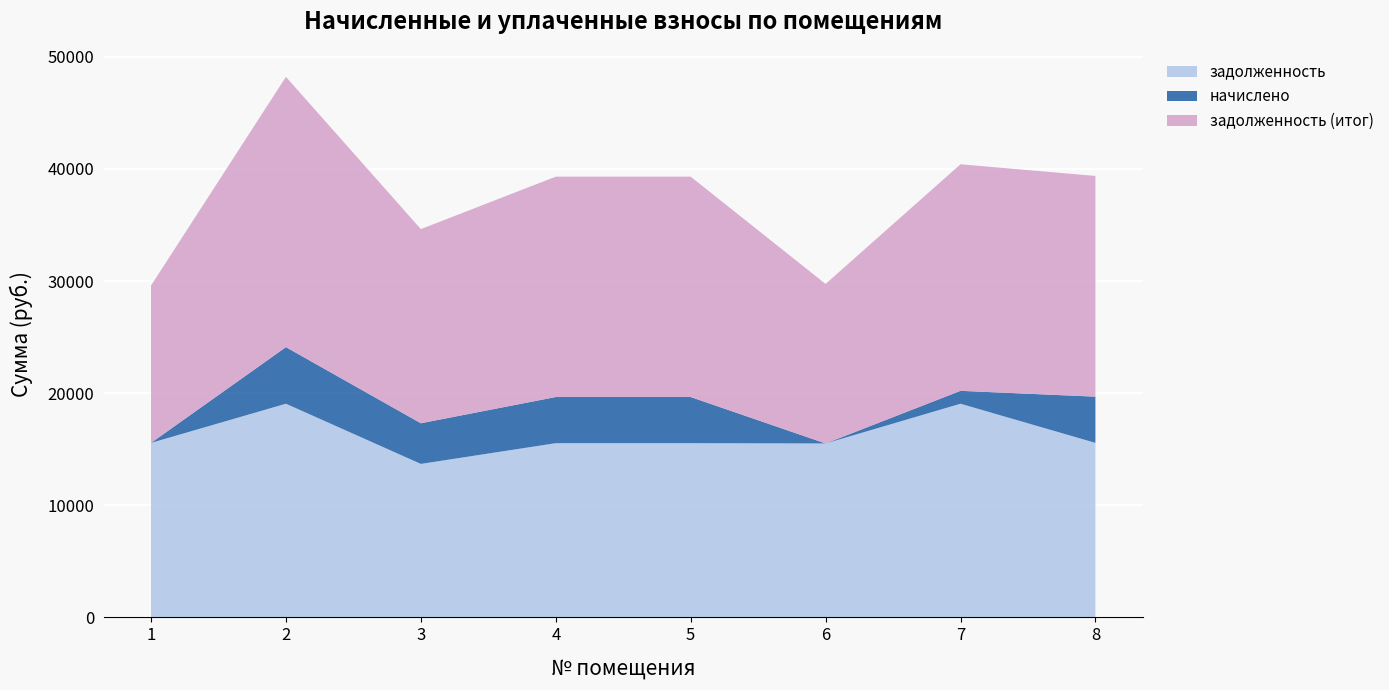

Reading right to left, list all the values displayed in this chart.

задолженность: 15562.1	19054.6	15510.7	15536.4	15536.4	13687.4	19054.6	15562.1
начислено: 4123.2	1150.4	-1282.7	4116.5	4116.5	3626.5	5048.5	-1529.0
задолженность (итог): 19685.3	20205.0	14228.0	19652.9	19652.9	17314.0	24103.1	14033.0